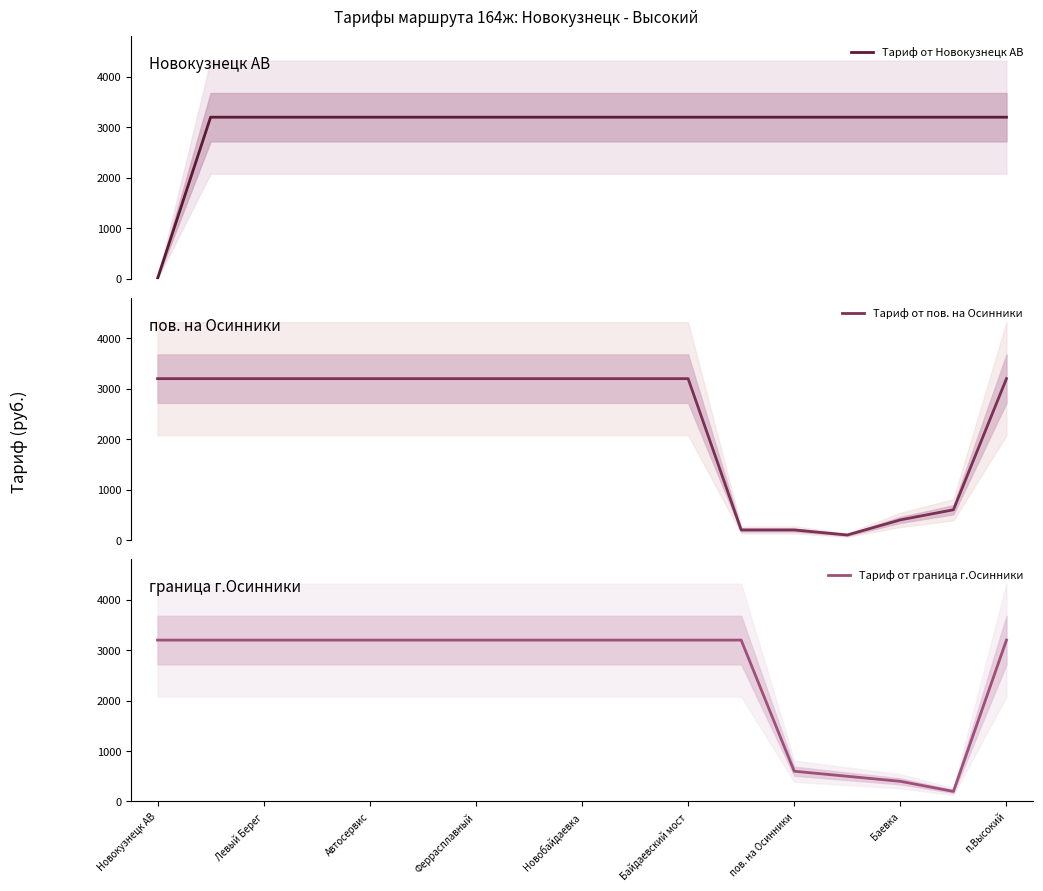

What are all the series names shown in the legend?

Тариф от Новокузнецк АВ, Тариф от пов. на Осинники, Тариф от граница г.Осинники